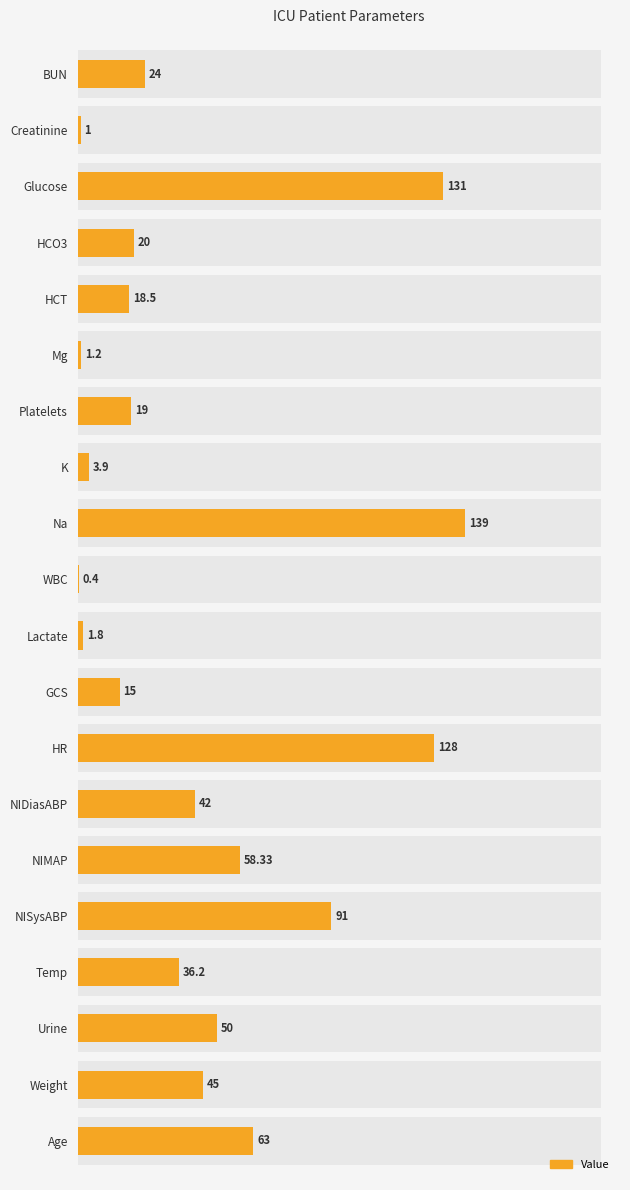

Does the chart contain stacked bars?

No